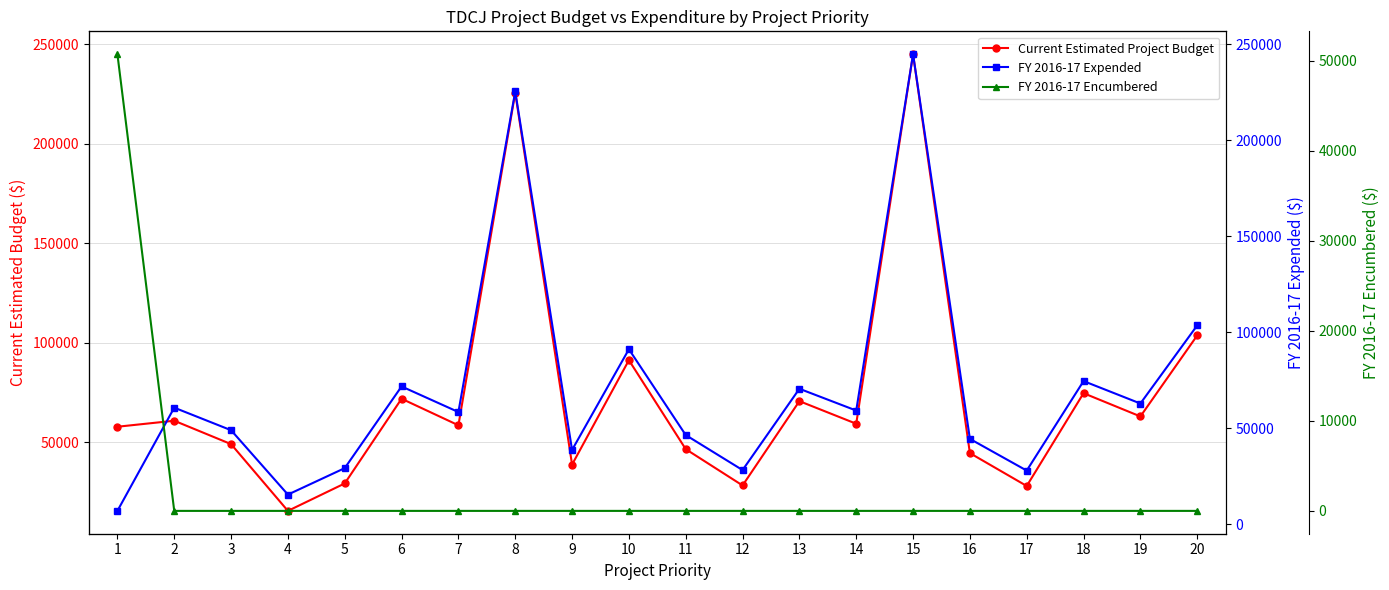

What is the sum of the FY 2016-17 Encumbered values at 1 and 8?

50751.3